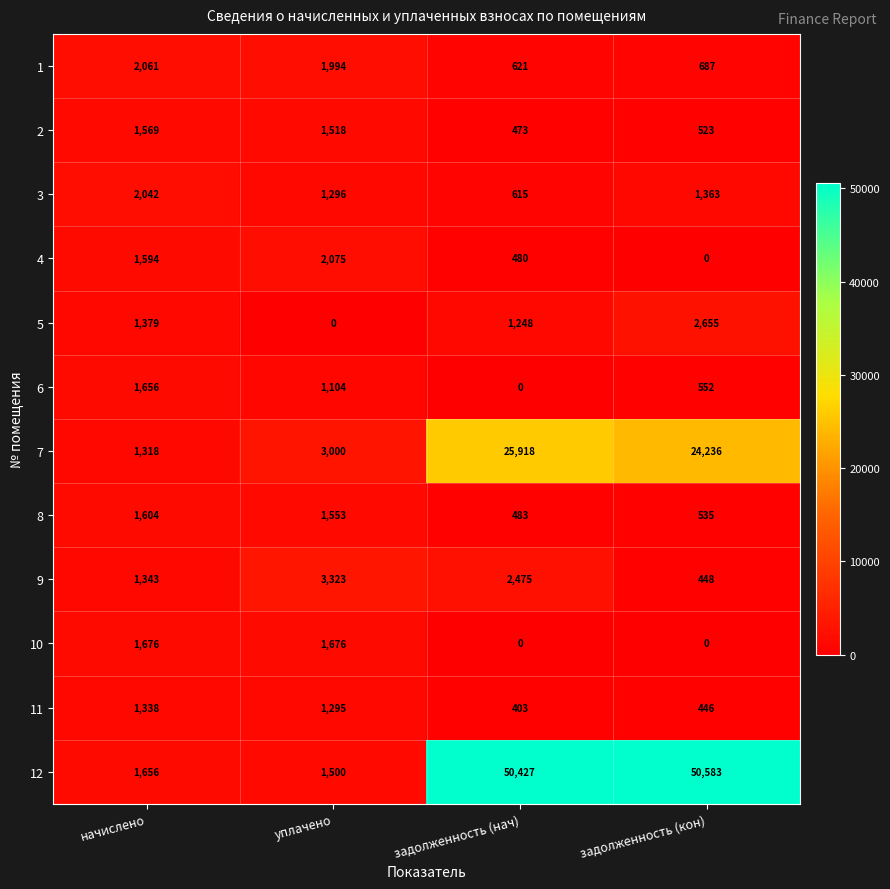

Is it true that 3 equals 2042 at начислено?

True